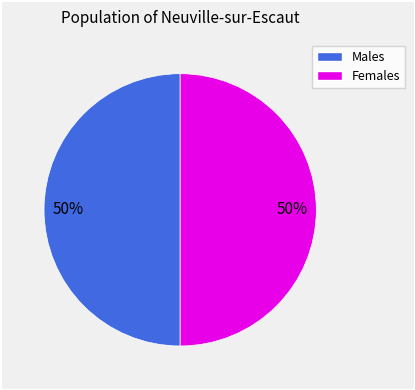

How many segments does this pie chart have?

2